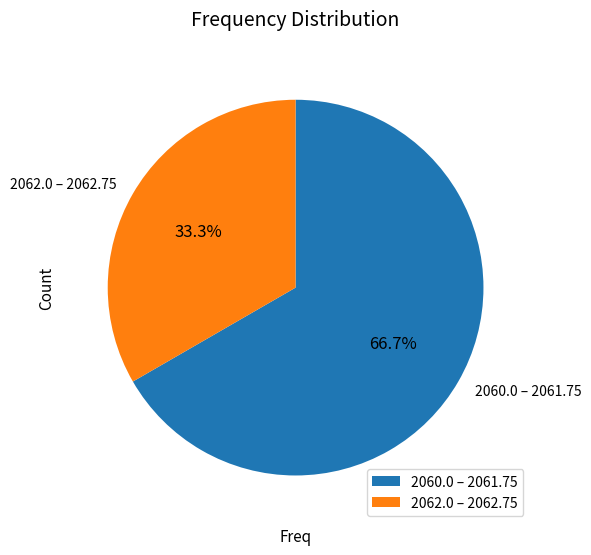

How many segments does this pie chart have?

2